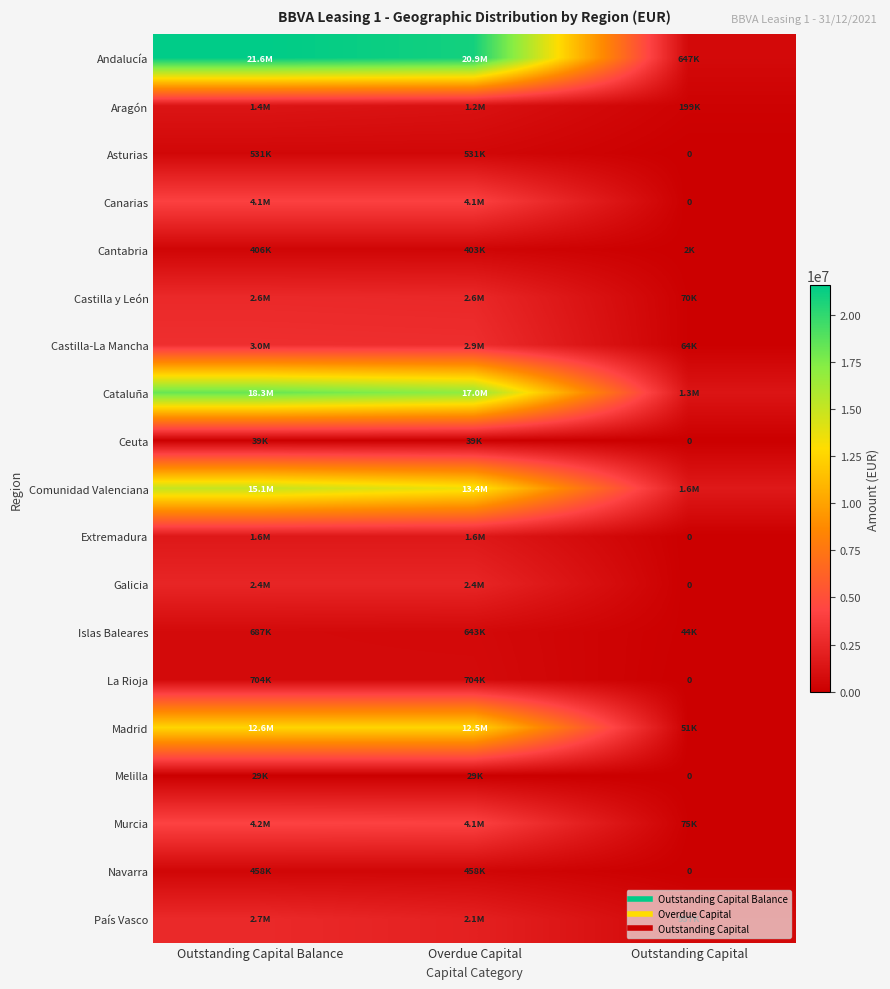

What is the approximate value of Castilla-La Mancha at Outstanding Capital Balance?

2995569.9